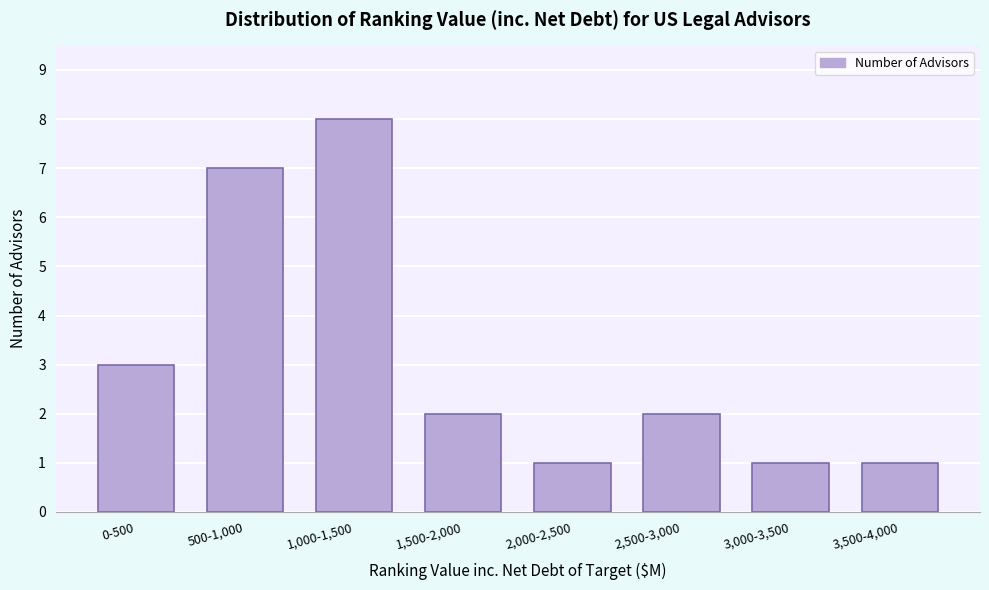

Reading left to right, transcribe all the data shown in this chart.

0-500=3	500-1,000=7	1,000-1,500=8	1,500-2,000=2	2,000-2,500=1	2,500-3,000=2	3,000-3,500=1	3,500-4,000=1